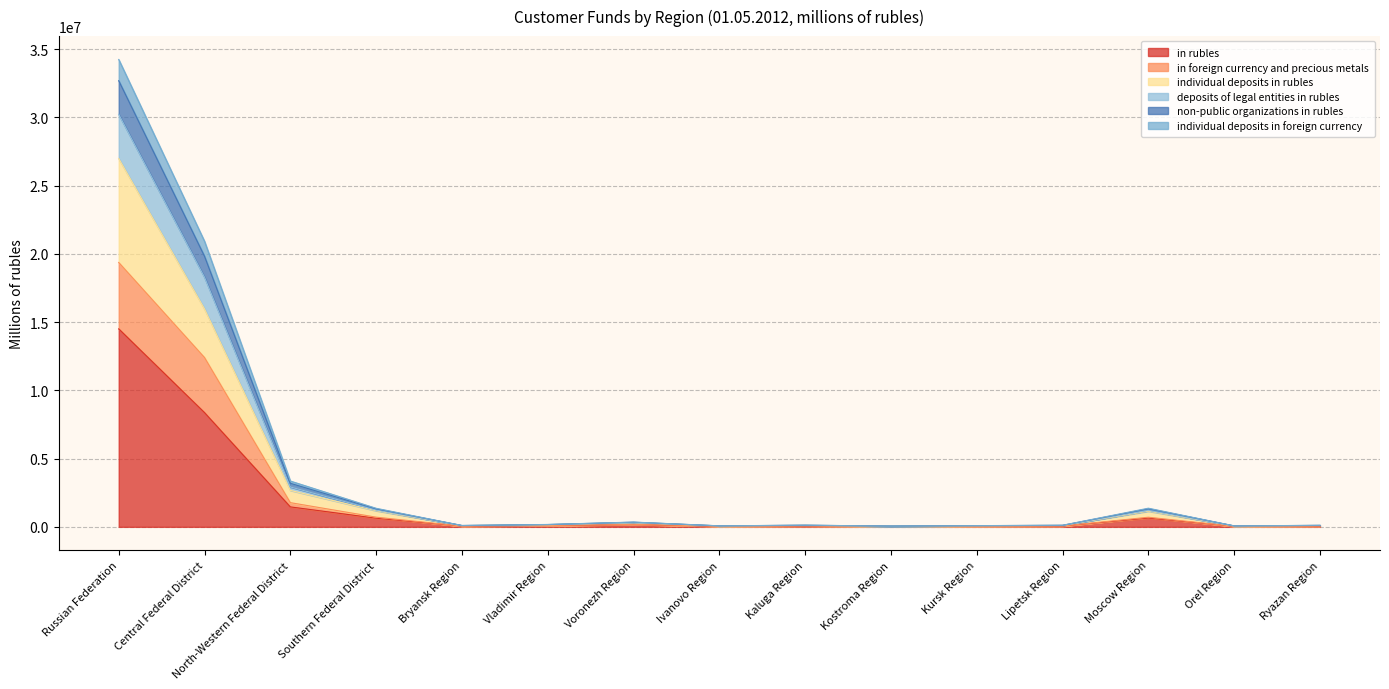

Does the chart have visible grid lines?

Yes